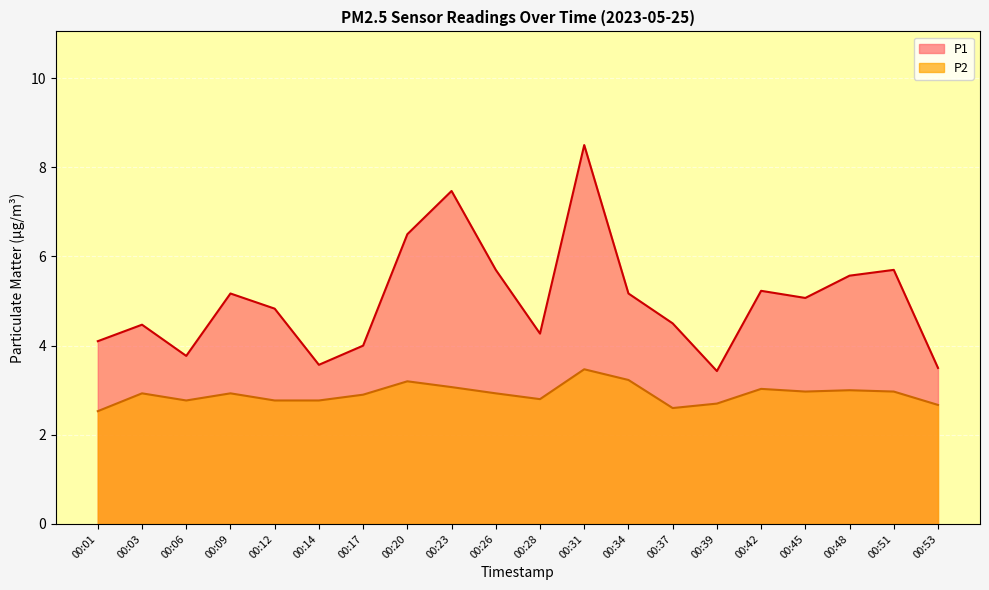

Which series changed the most between 00:39 and 00:48?

P1